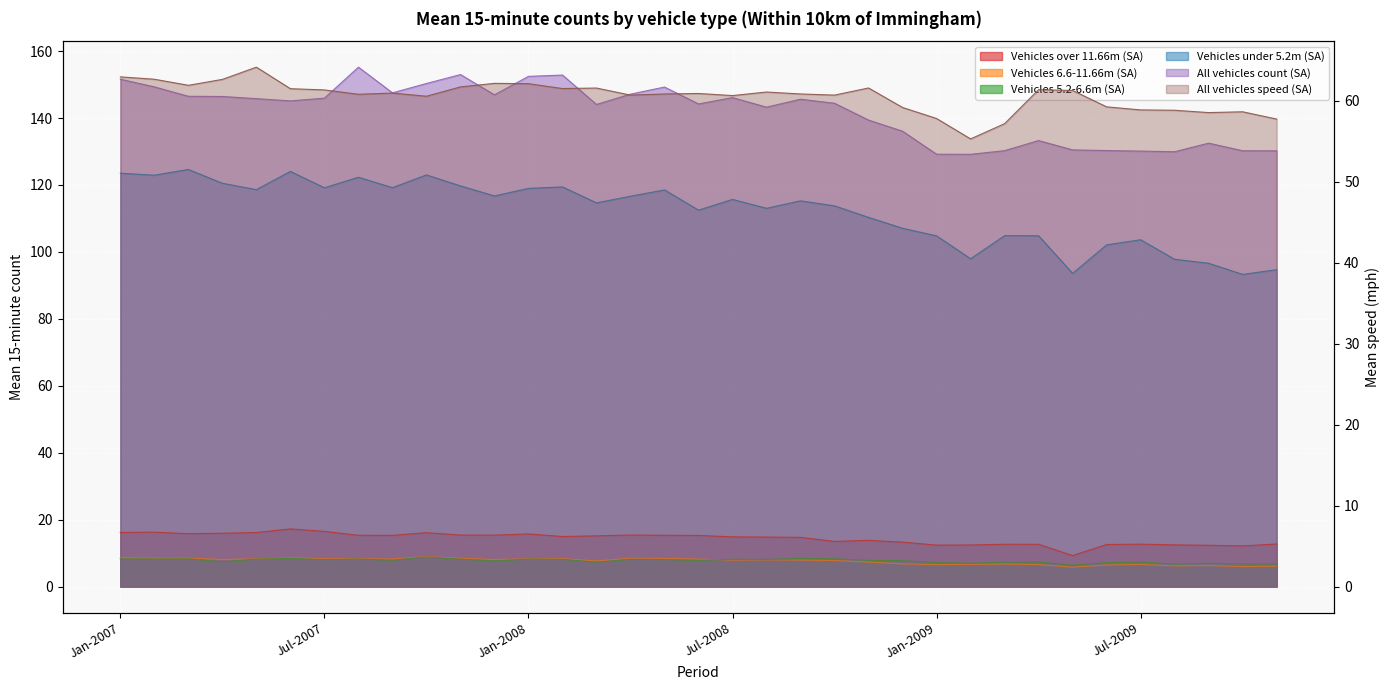

How many lines are shown in the chart?

6